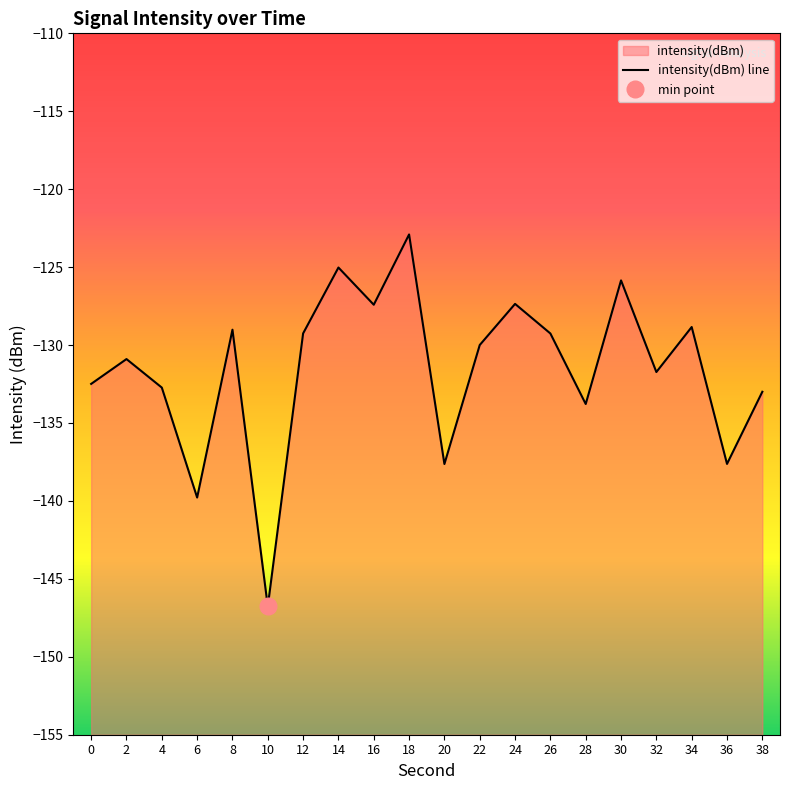

What is the difference between the maximum and second lowest values?

16.9